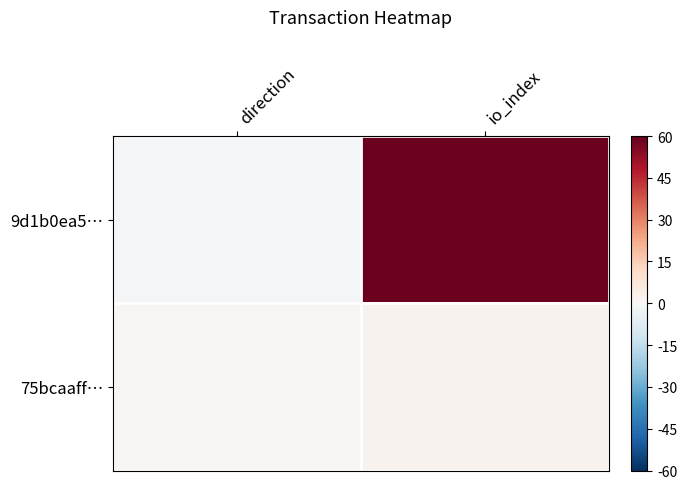

List the series in order of their peak value, lowest first.

75bcaaff…, 9d1b0ea5…